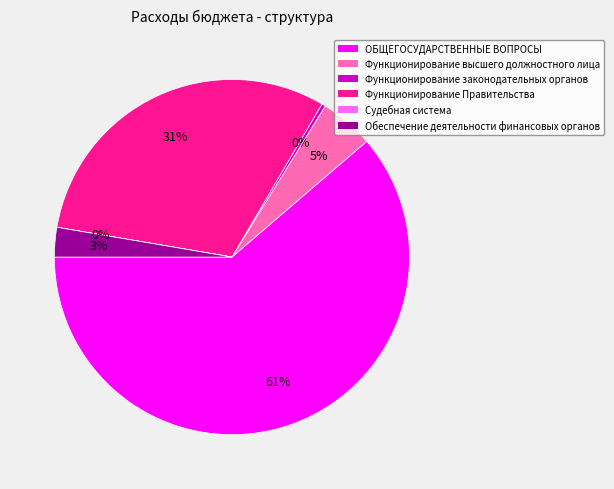

To the nearest percent, what portion does Функционирование Правительства represent?

31%